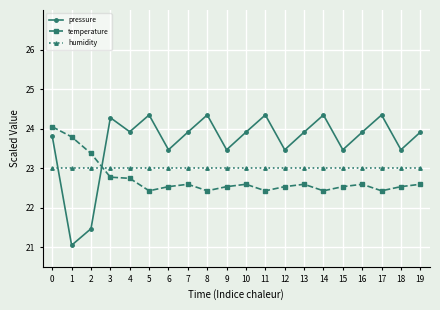

At 7, list the series in order from smallest to largest.

temperature, humidity, pressure